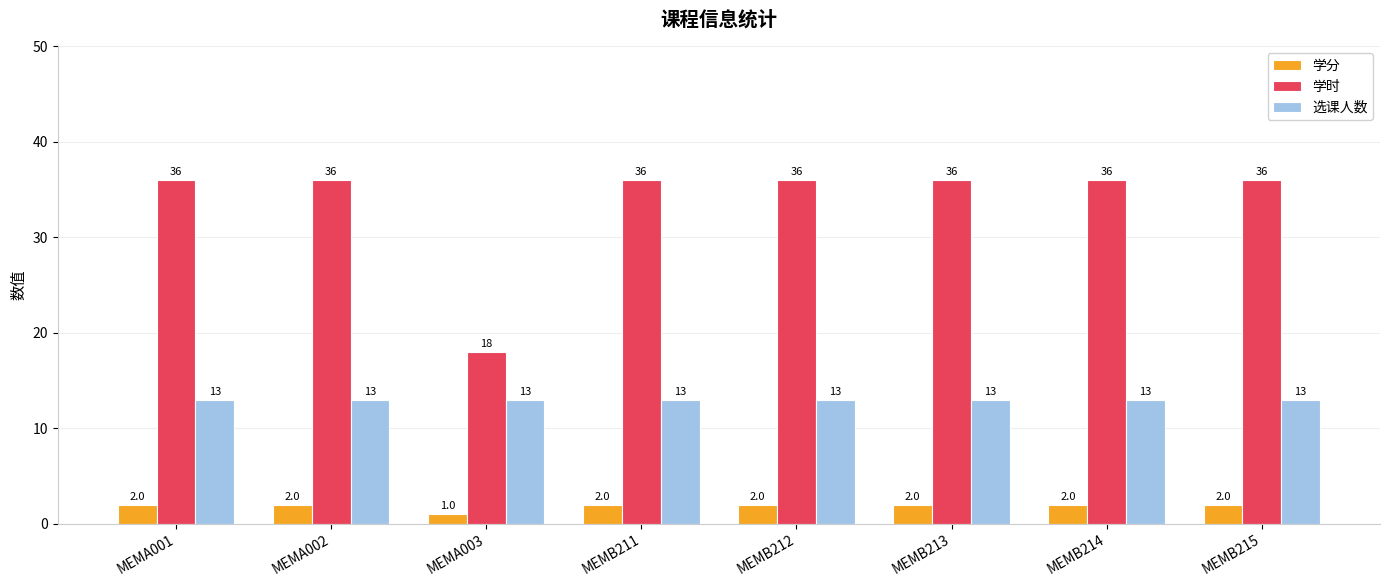

What is the label of the 5th bar from the left?

MEMB212